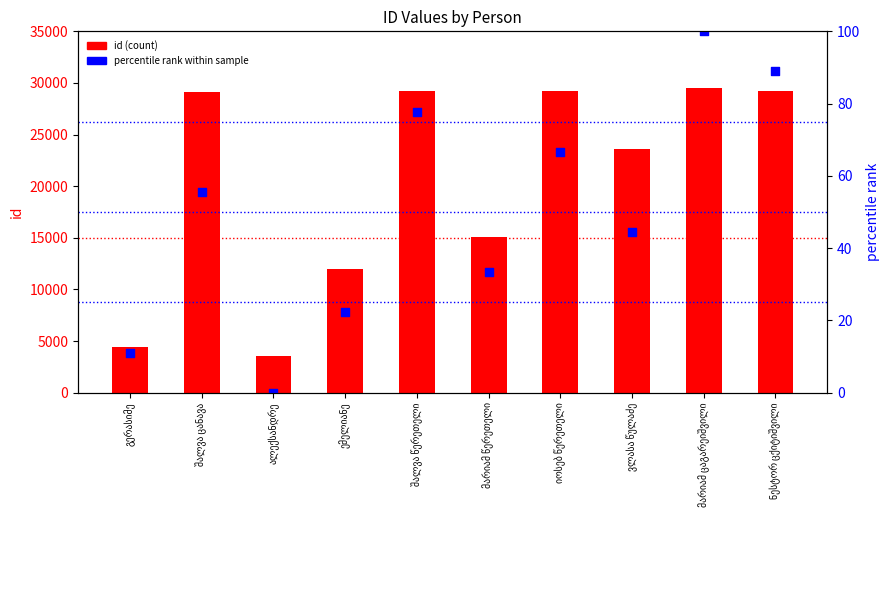

Which series reaches the minimum Y coordinate?

percentile rank within sample